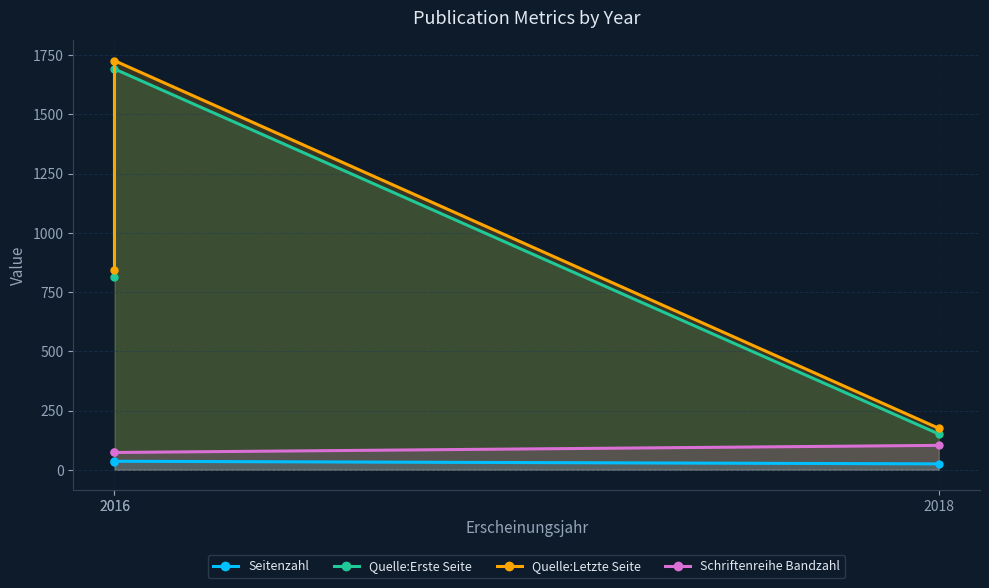

At which label is Quelle:Letzte Seite closest to 950?

2016